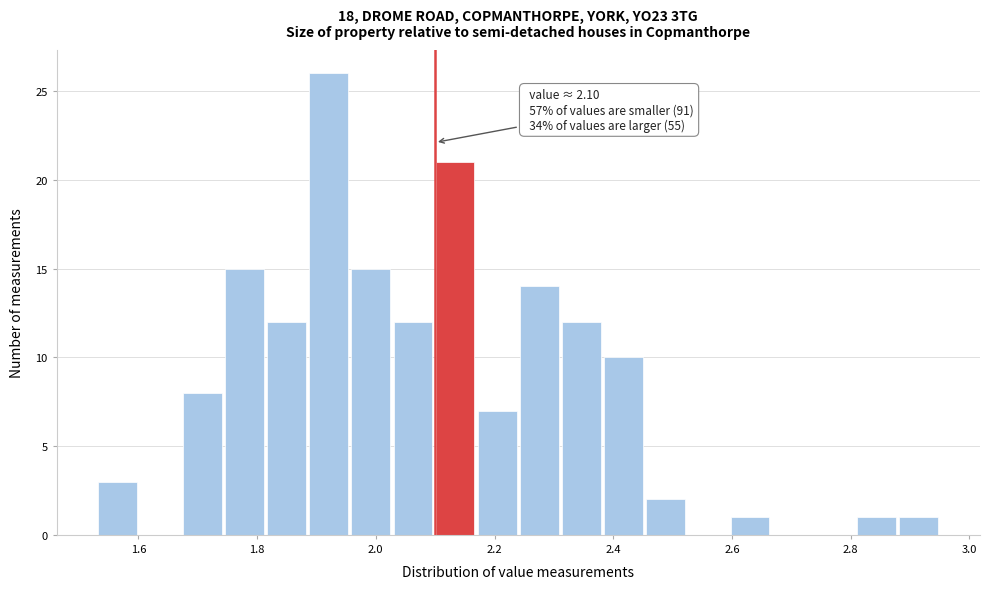

Around what value on the x-axis is the tallest bar? Give the approximate position of its centre, as read against the axis.

1.92